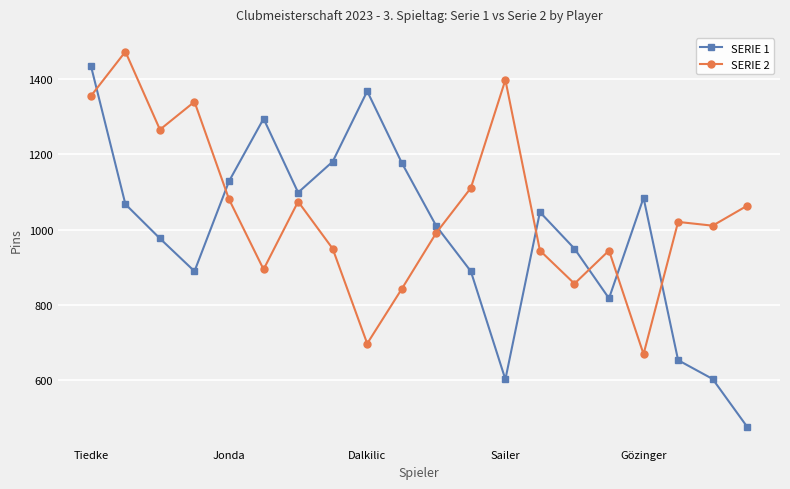

What is the average value of the SERIE 2 series?

1050